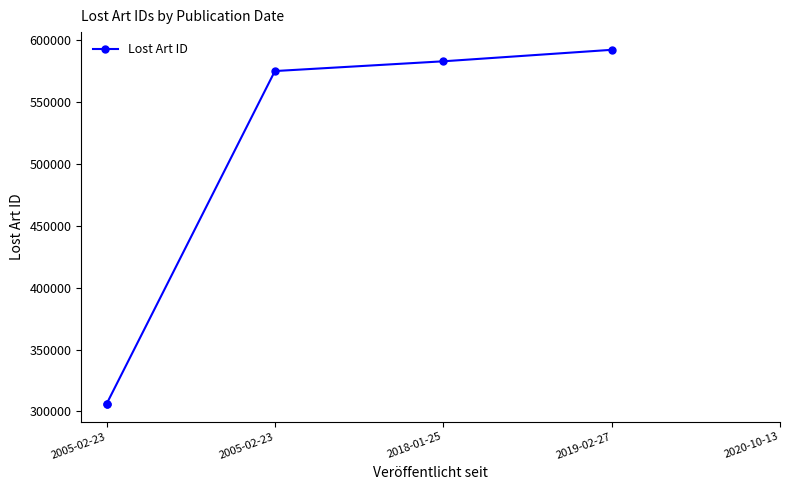

What is the difference between the second highest and second lowest values?

276638